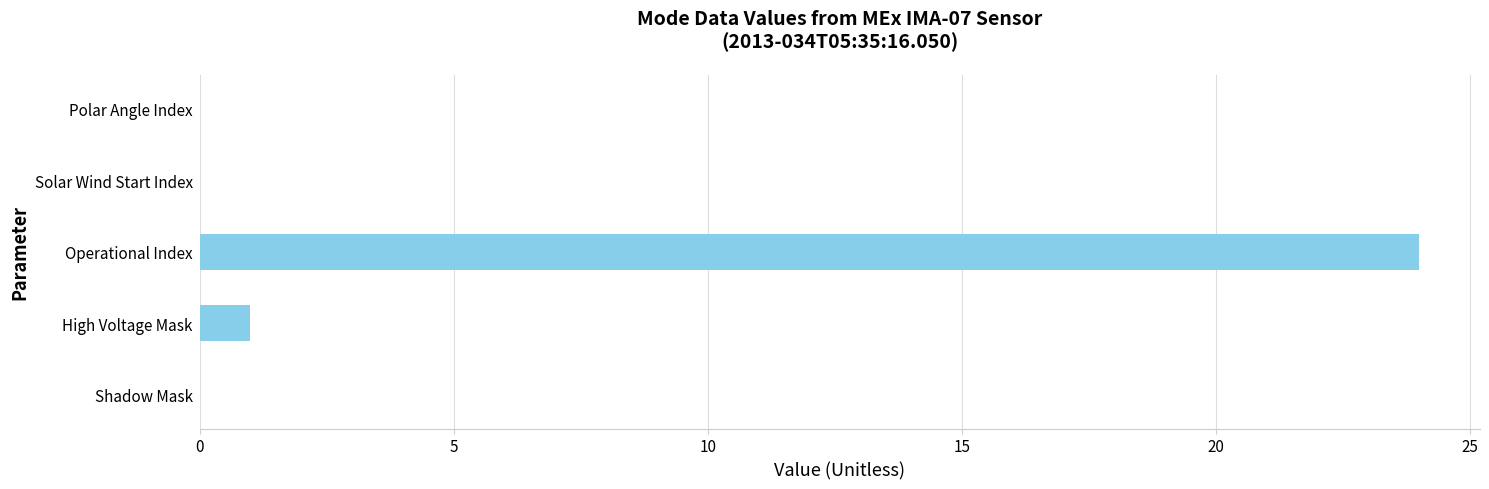

True or false: the data shows 16 at Operational Index.

False